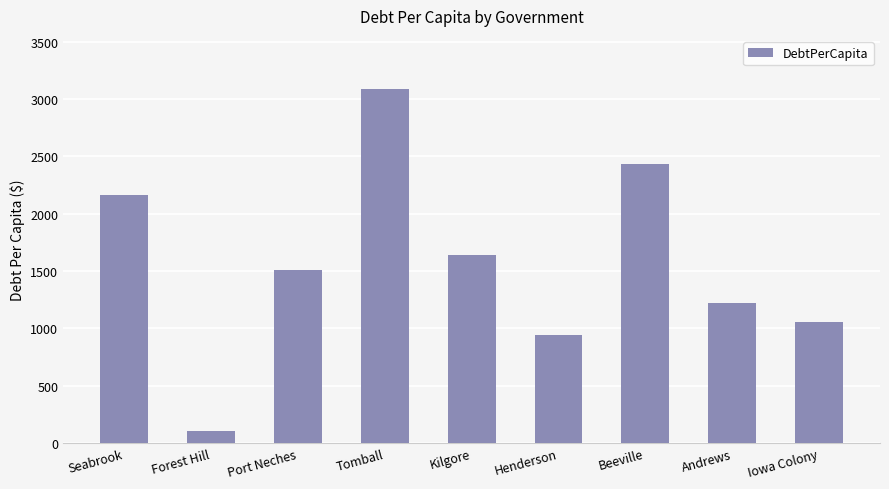

What is the approximate value at Henderson?

945.1